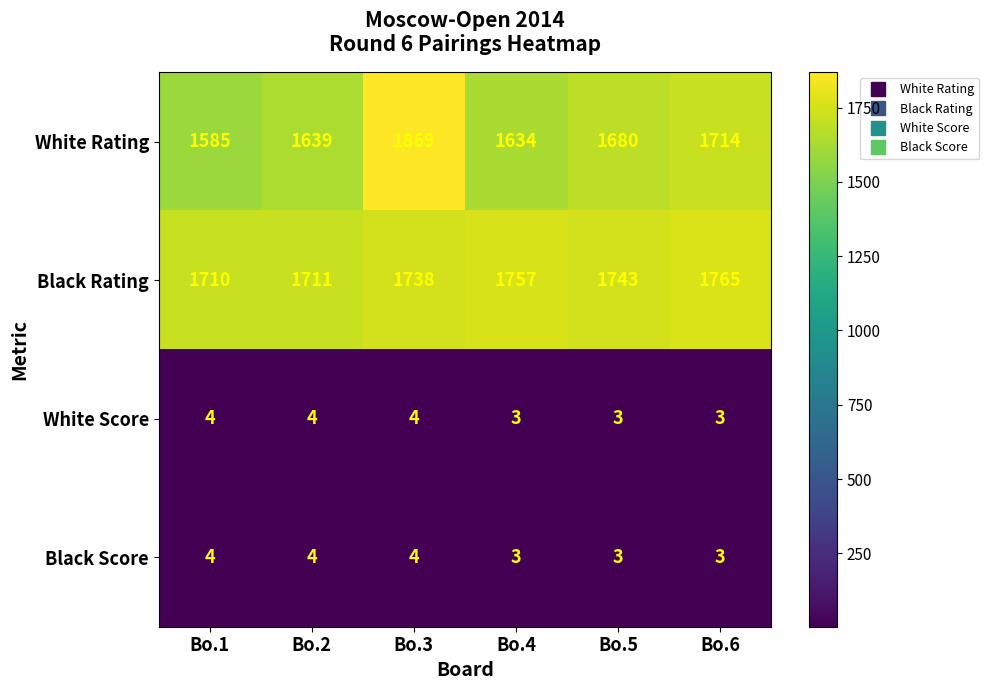

Reading left to right, extract all data points from this chart.

White Rating: Bo.1=1585	Bo.2=1639	Bo.3=1869	Bo.4=1634	Bo.5=1680	Bo.6=1714
Black Rating: Bo.1=1710	Bo.2=1711	Bo.3=1738	Bo.4=1757	Bo.5=1743	Bo.6=1765
White Score: Bo.1=4	Bo.2=4	Bo.3=4	Bo.4=3	Bo.5=3	Bo.6=3
Black Score: Bo.1=4	Bo.2=4	Bo.3=4	Bo.4=3	Bo.5=3	Bo.6=3